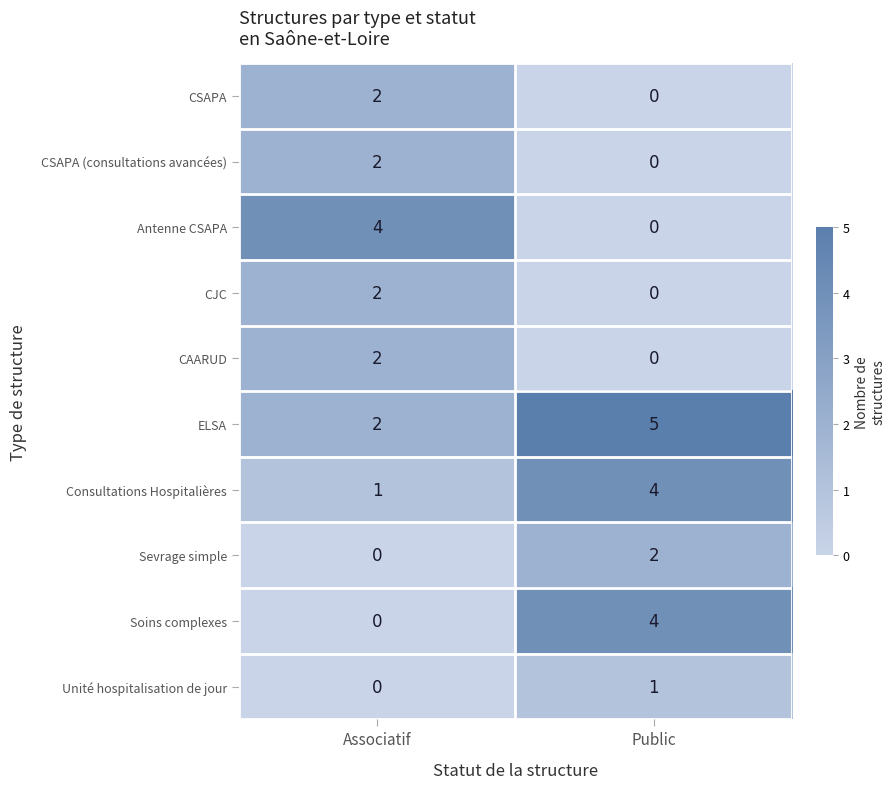

The Antenne CSAPA series shows -2 at Public. True or false?

False